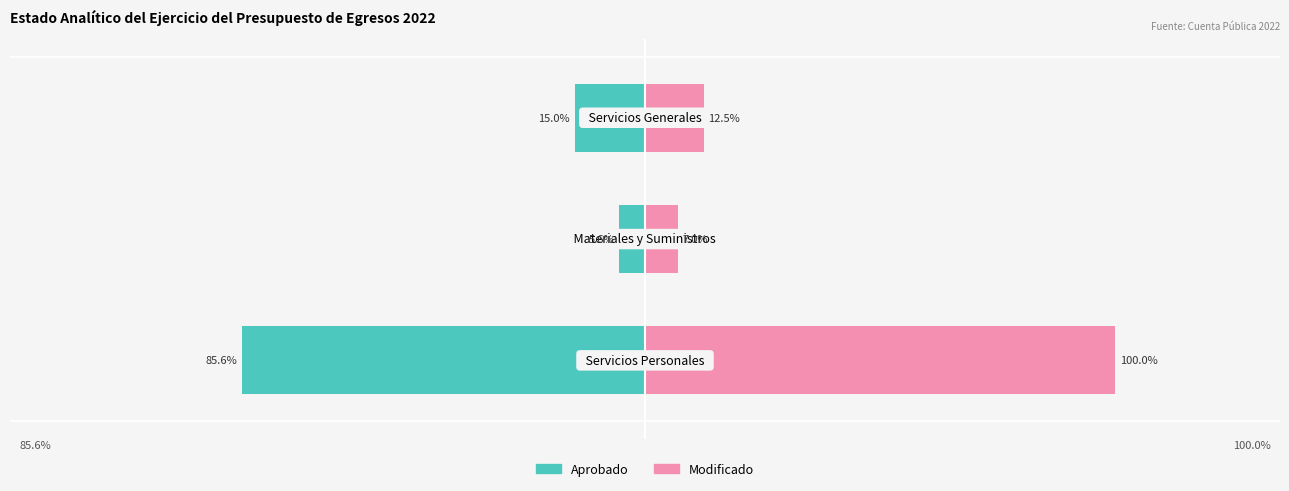

Reading left to right, transcribe all the data shown in this chart.

Aprobado: -72287234	-4715149	-12639753
Modificado: 84408007	5932365	10564215